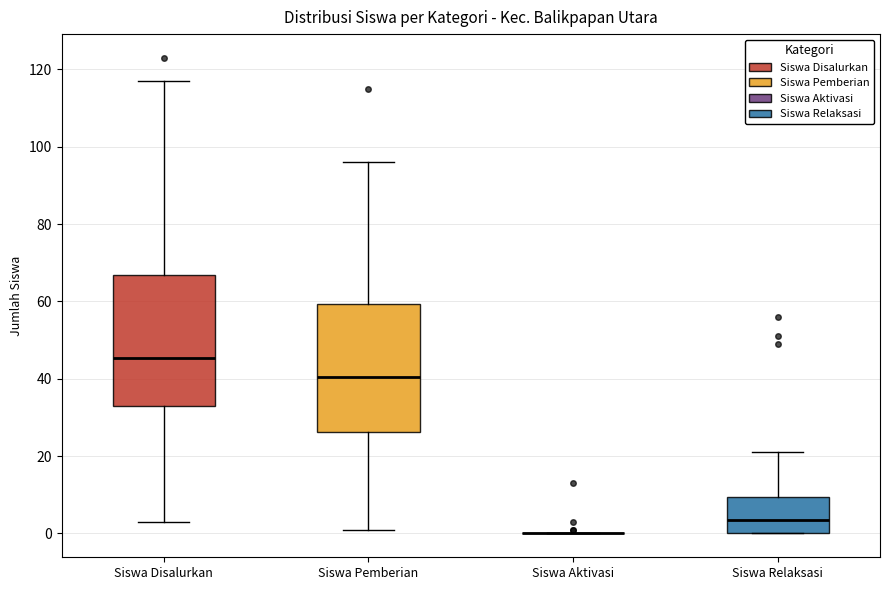

Reading left to right, read every box against the y-axis: the position of its median line, the range the box covers, and the ends of its whiskers. The values are not printed on the chart, so give them approximately, as read against the axis.

Siswa Disalurkan: median 46, box 34 to 66, whiskers 4 to 118
Siswa Pemberian: median 40, box 26 to 60, whiskers 2 to 96
Siswa Aktivasi: box collapsed to a line at 0, whiskers 0 to 0
Siswa Relaksasi: median 4, box 0 to 10, whiskers 0 to 22